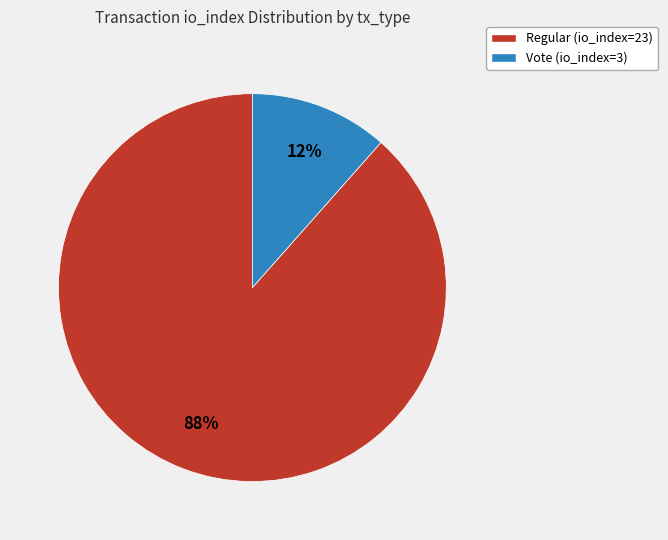

Count the number of slices in the pie.

2